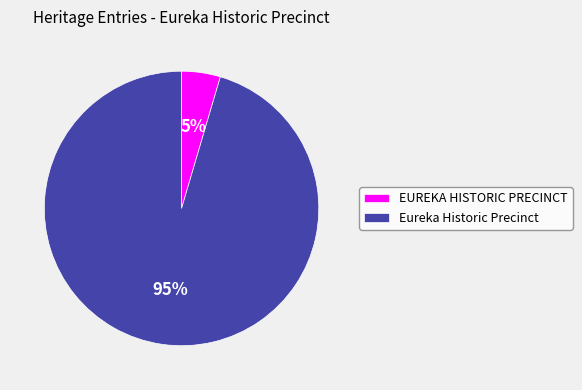

To the nearest percent, what is the average slice percentage?

50%